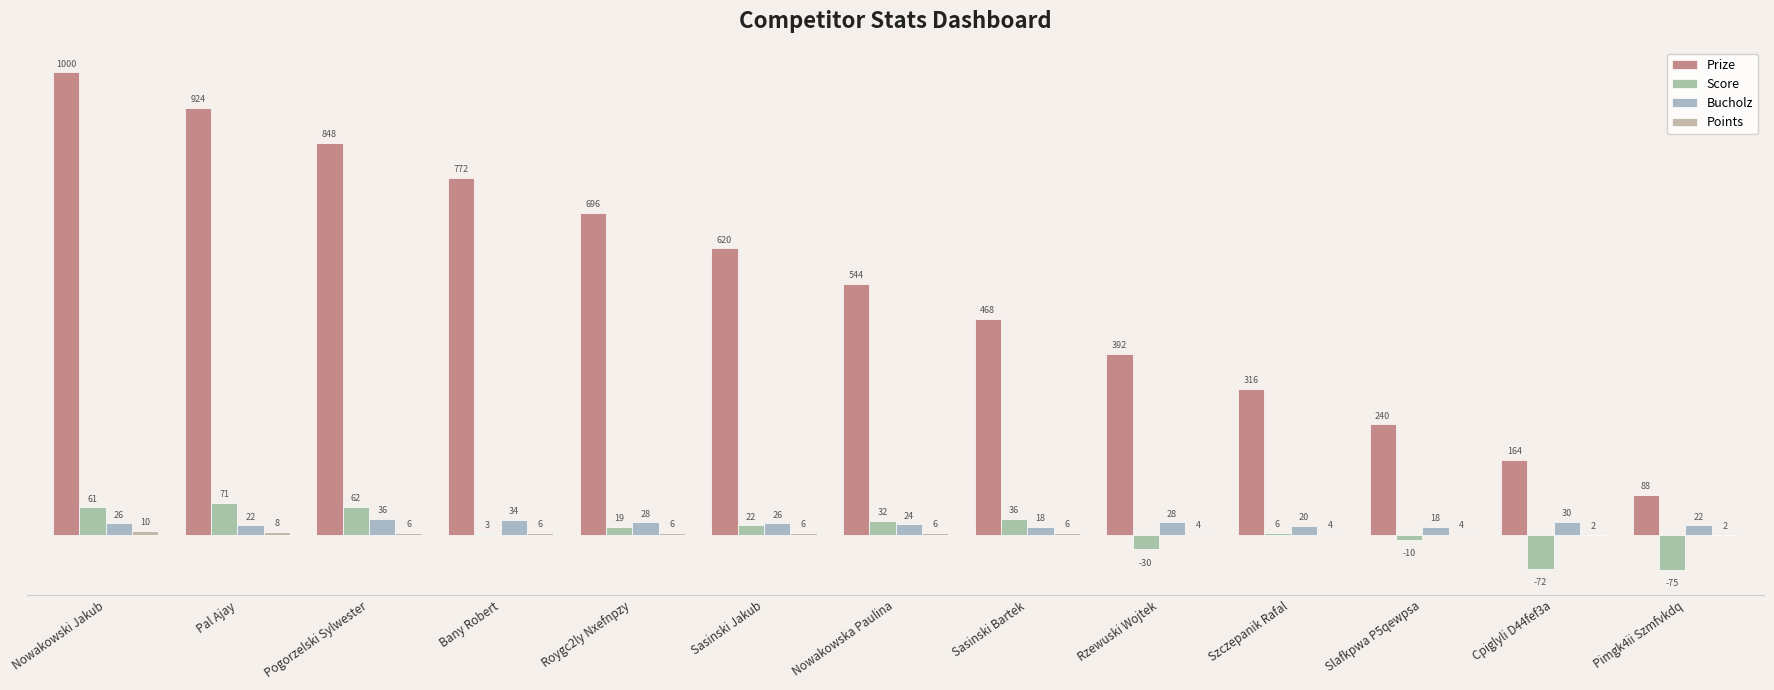

How many Points values are between 4 and 6?

9